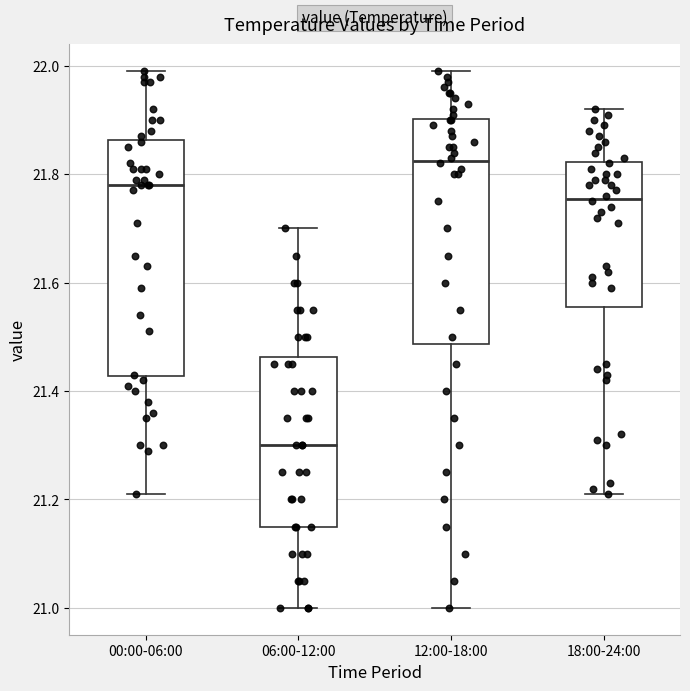

Reading left to right, read every box against the y-axis: the position of its median line, the range the box covers, and the ends of its whiskers. The values are not printed on the chart, so give them approximately, as read against the axis.

00:00-06:00: median 21.78, box 21.42 to 21.86, whiskers 21.22 to 22.00
06:00-12:00: median 21.30, box 21.16 to 21.46, whiskers 21.00 to 21.70
12:00-18:00: median 21.82, box 21.48 to 21.90, whiskers 21.00 to 22.00
18:00-24:00: median 21.76, box 21.56 to 21.82, whiskers 21.22 to 21.92